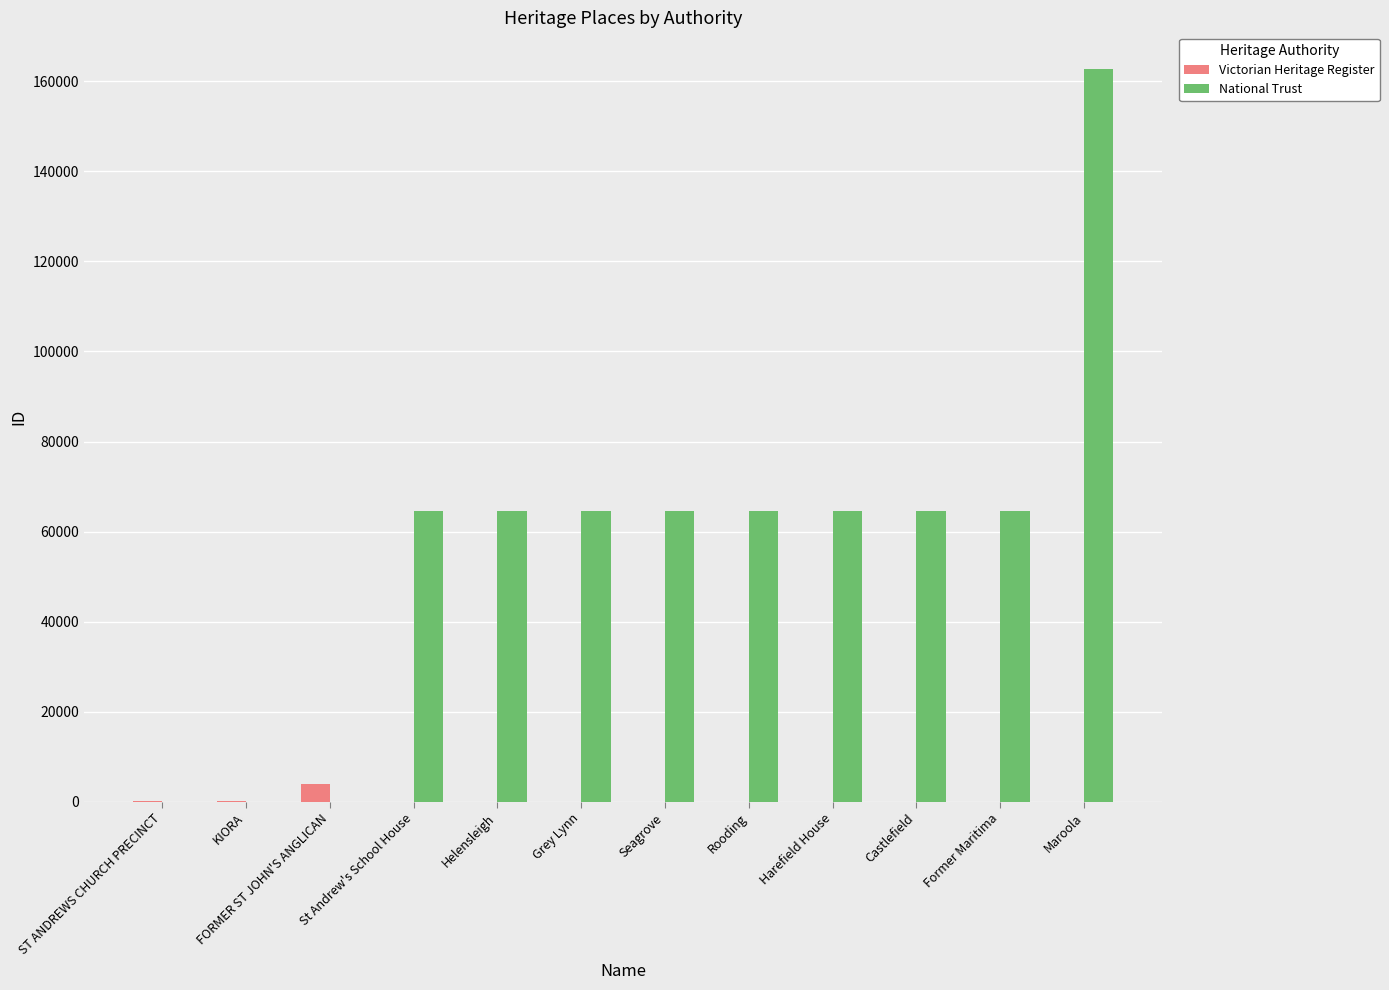

Is the value of Victorian Heritage Register at Castlefield greater than the value of National Trust at Harefield House?

No